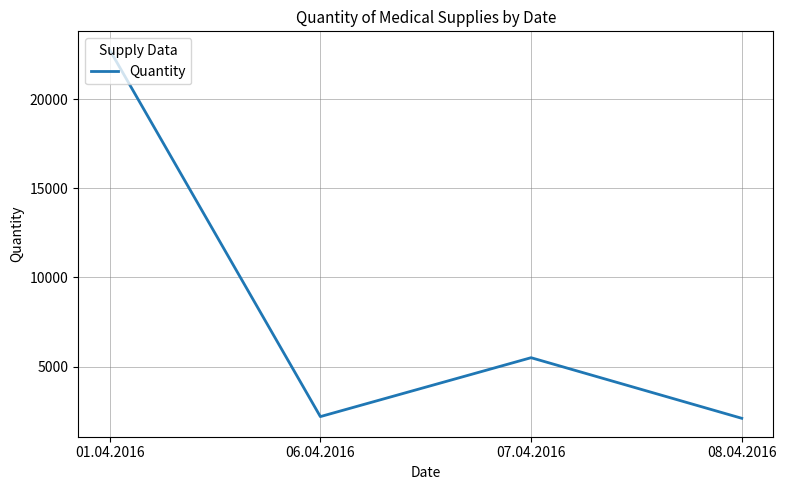

What is the difference between the second highest and second lowest values?

3305